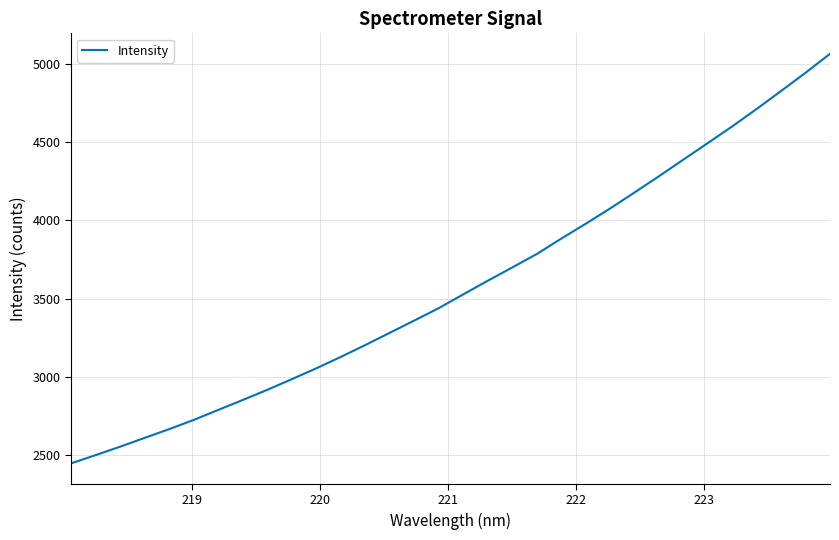

What is the smallest value displayed?

2447.5